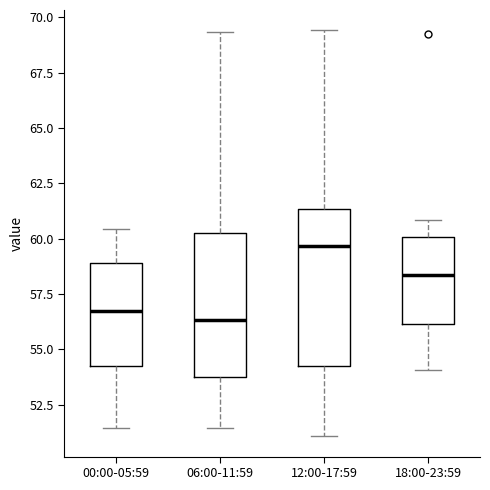

Reading left to right, read every box against the y-axis: the position of its median line, the range the box covers, and the ends of its whiskers. The values are not printed on the chart, so give them approximately, as read against the axis.

00:00-05:59: median 56.5, box 54.5 to 59.0, whiskers 51.5 to 60.5
06:00-11:59: median 56.5, box 53.5 to 60.0, whiskers 51.5 to 69.5
12:00-17:59: median 59.5, box 54.0 to 61.5, whiskers 51.0 to 69.5
18:00-23:59: median 58.5, box 56.0 to 60.0, whiskers 54.0 to 61.0